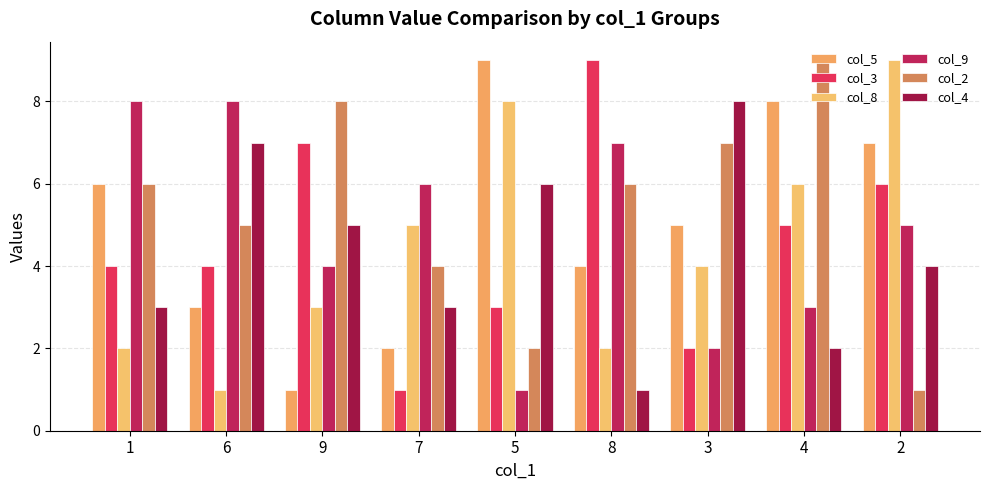

The value of col_5 at 5 is 6. True or false?

False